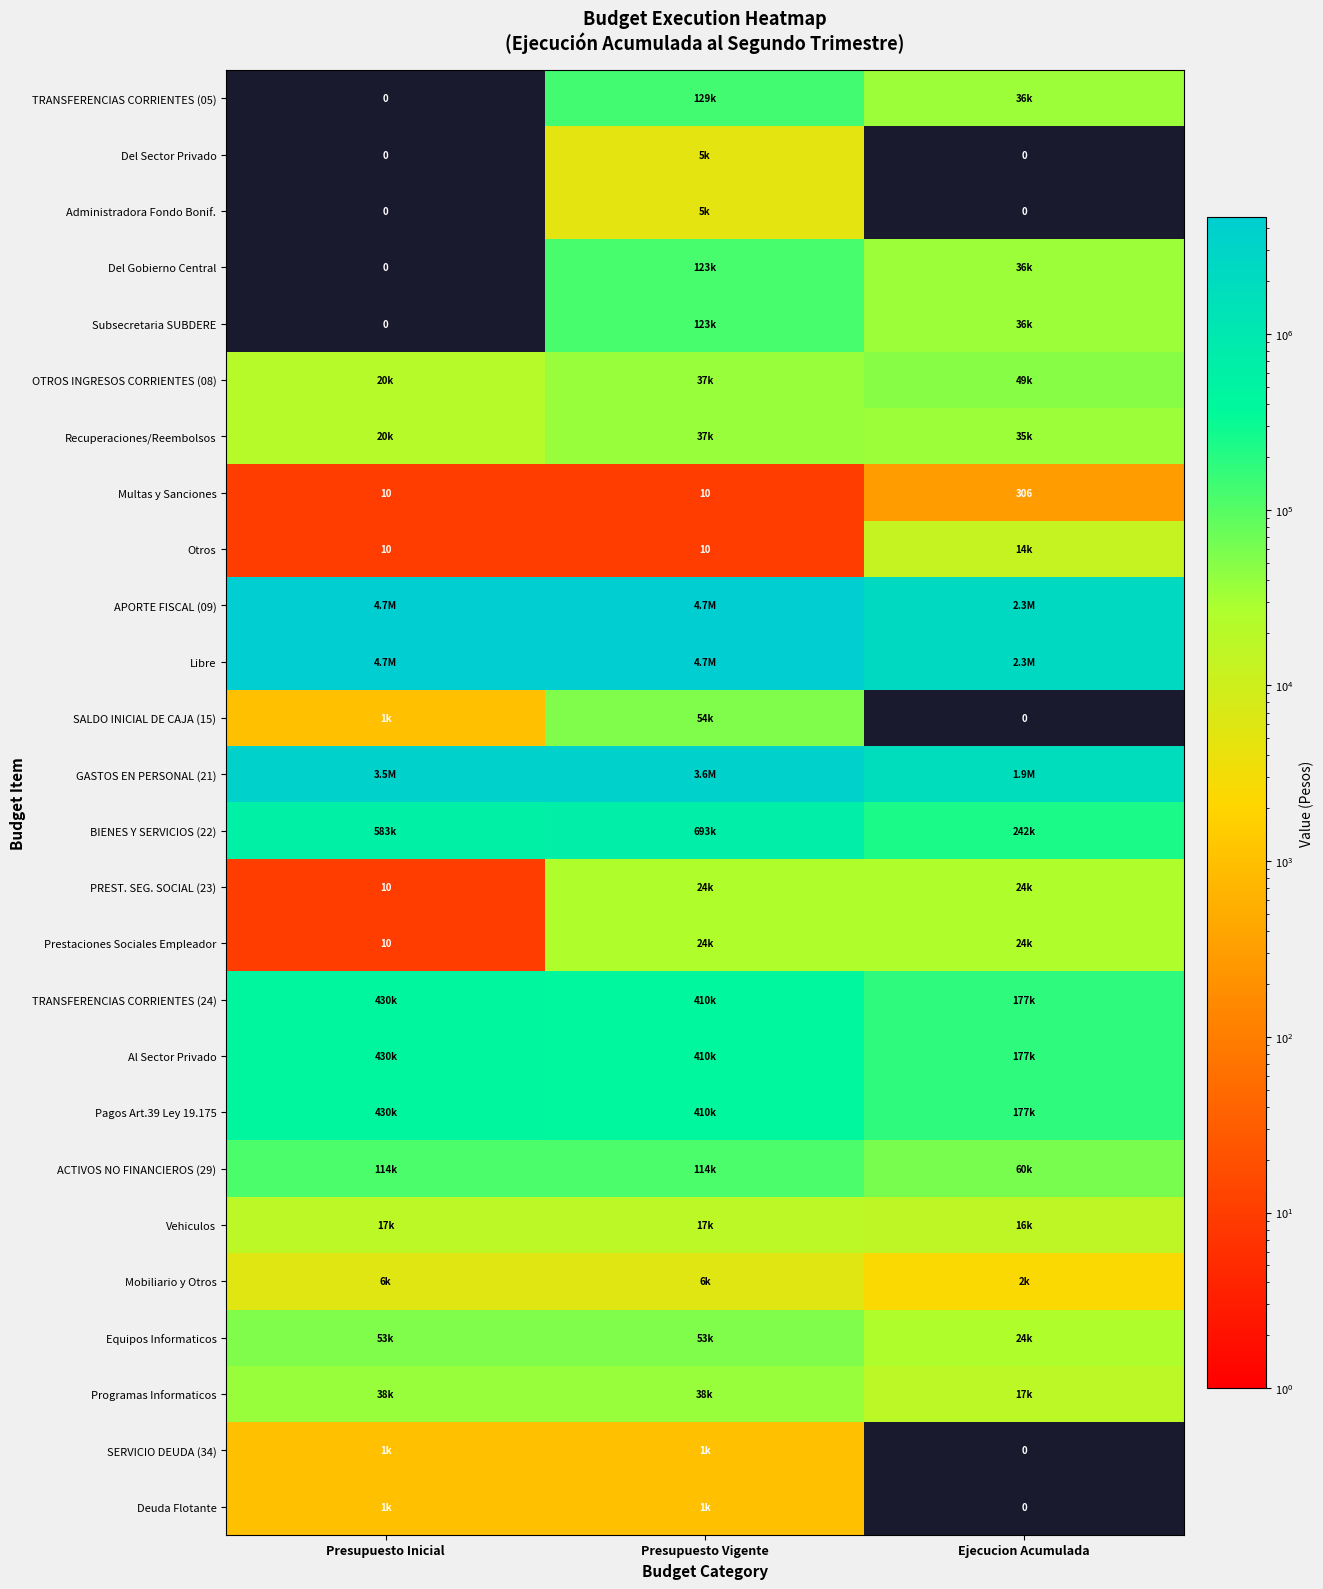

Is it true that Otros equals 17 at Presupuesto Vigente?

False